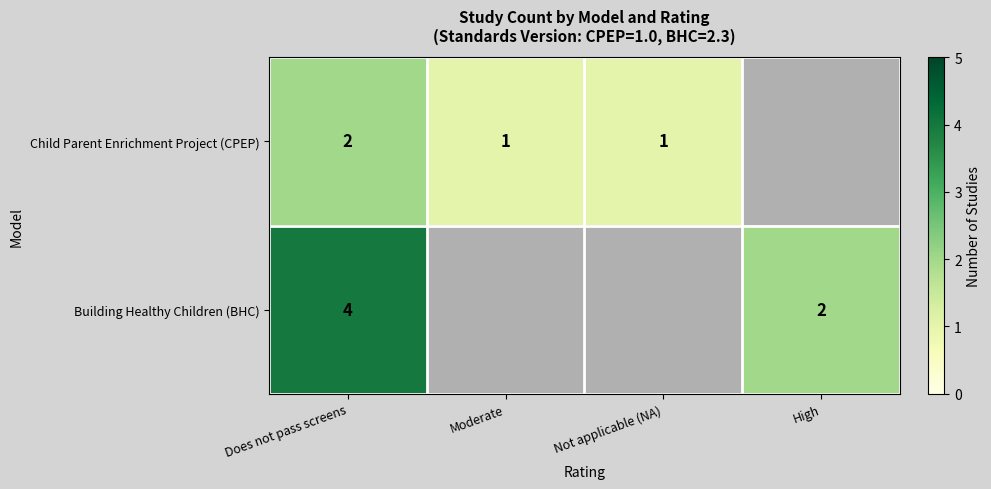

How many data points does each series have?

4